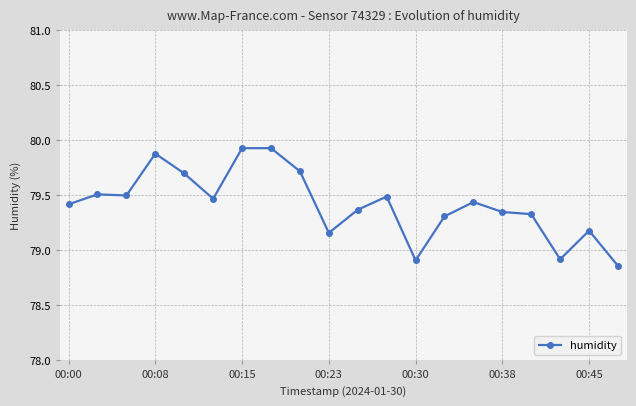

What is the sum of all values?

1588.4